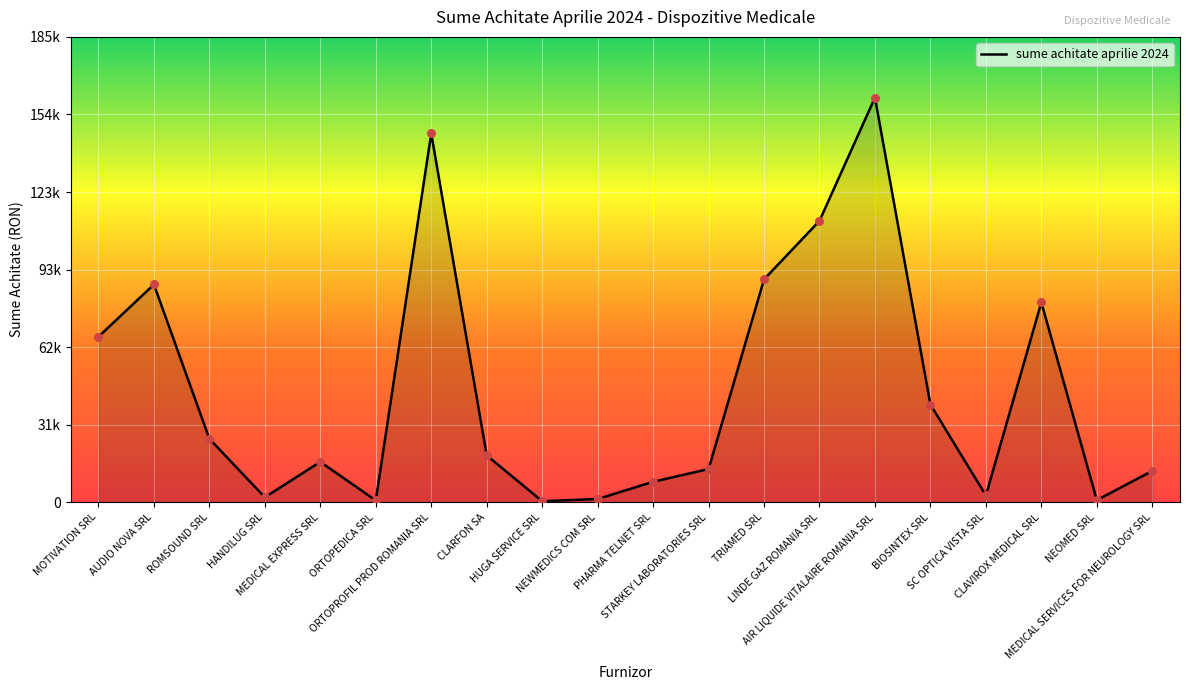

Is this an area chart (filled region under the line)?

Yes